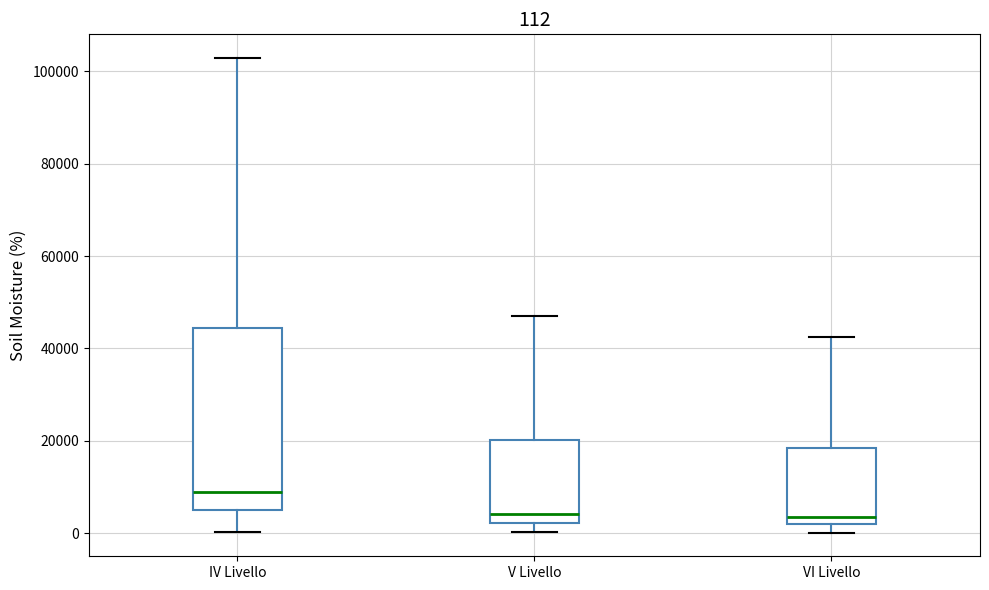

Which box has the highest median line?

IV Livello